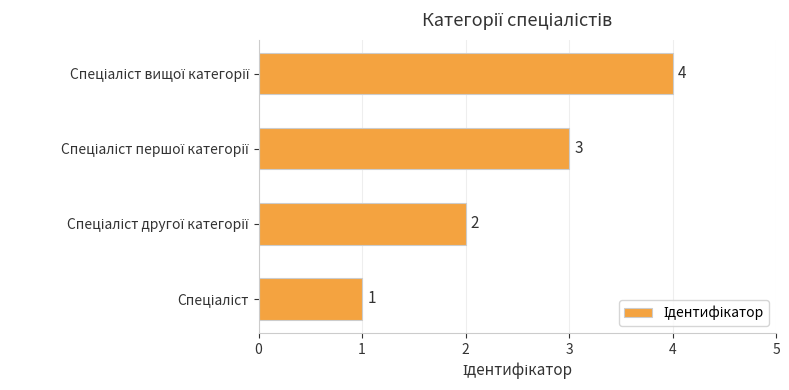

How many values are between 2 and 4?

3